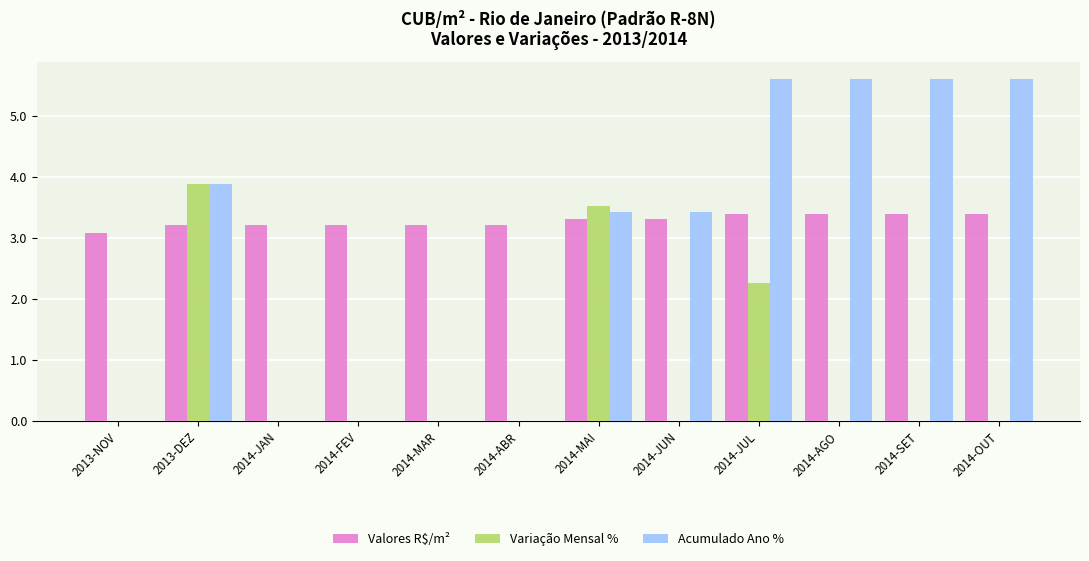

Reading left to right, what are all the values shown in this chart?

Valores R$/m²: 2013-NOV=3.1	2013-DEZ=3.2	2014-JAN=3.2	2014-FEV=3.2	2014-MAR=3.2	2014-ABR=3.2	2014-MAI=3.3	2014-JUN=3.3	2014-JUL=3.4	2014-AGO=3.4	2014-SET=3.4	2014-OUT=3.4
Variação Mensal %: 2013-NOV=0.0	2013-DEZ=3.9	2014-JAN=0.0	2014-FEV=0.0	2014-MAR=0.0	2014-ABR=0.0	2014-MAI=3.5	2014-JUN=0.0	2014-JUL=2.3	2014-AGO=0.0	2014-SET=0.0	2014-OUT=0.0
Acumulado Ano %: 2013-NOV=0.0	2013-DEZ=3.9	2014-JAN=0.0	2014-FEV=0.0	2014-MAR=0.0	2014-ABR=0.0	2014-MAI=3.4	2014-JUN=3.4	2014-JUL=5.6	2014-AGO=5.6	2014-SET=5.6	2014-OUT=5.6